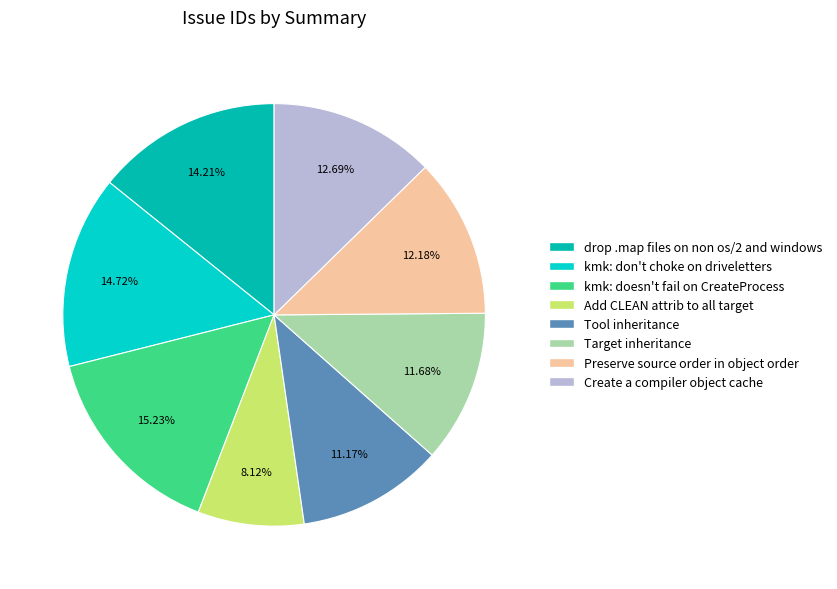

What is the ratio of the value at Preserve source order in object order to the value at kmk: doesn't fail on CreateProcess?

0.8